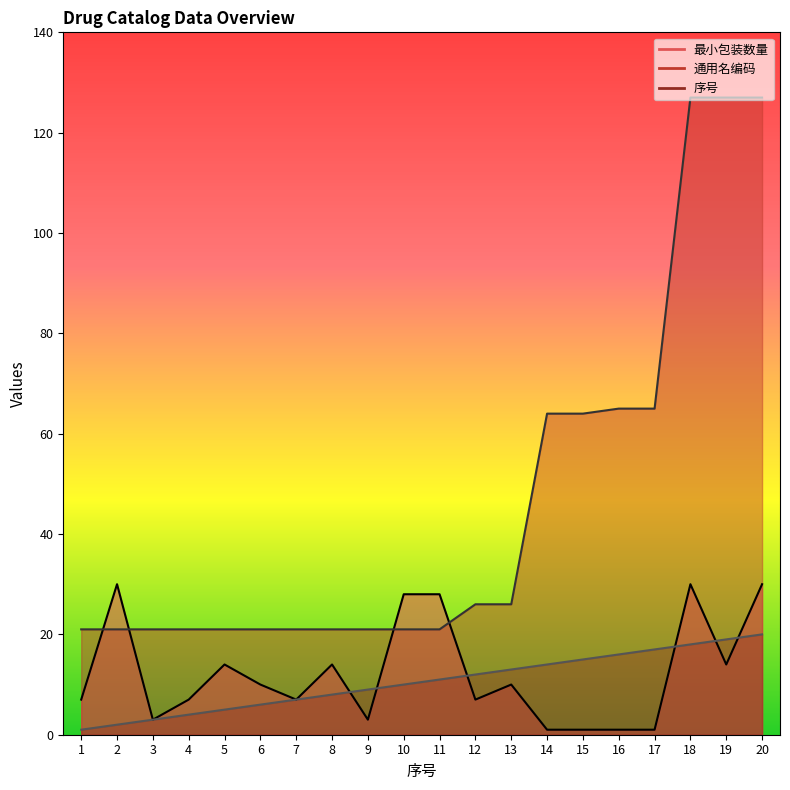

What is the difference between the maximum and minimum values in the 通用名编码 series?

106